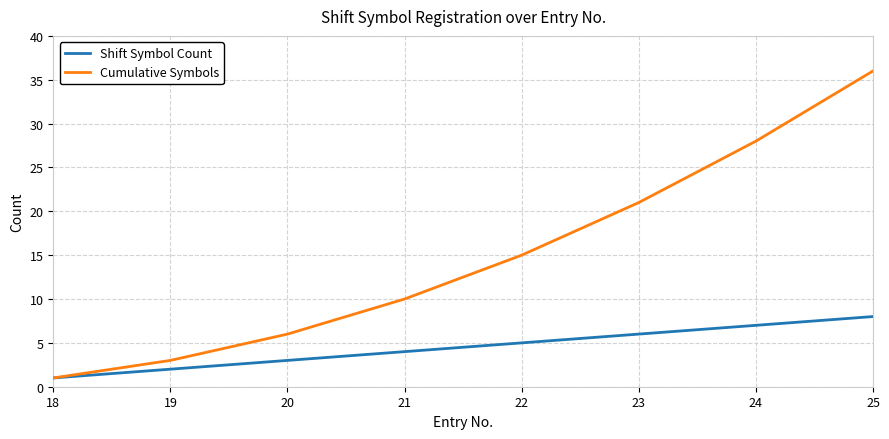

Count the Shift Symbol Count values in the range 3 to 7.

5